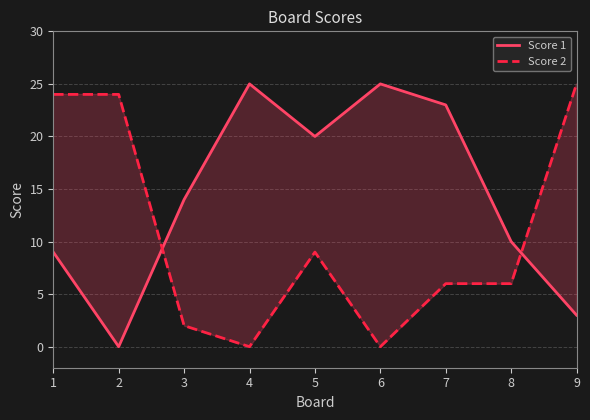

List the series in order of their overall mean, lowest first.

Score 2, Score 1